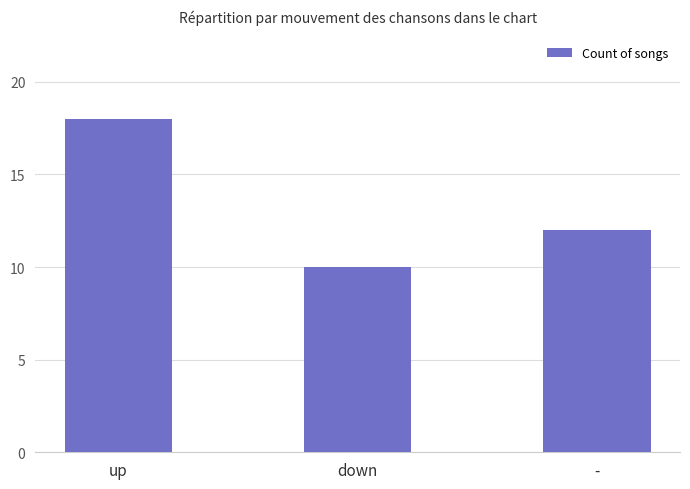

What is the difference between the values at down and up?

8